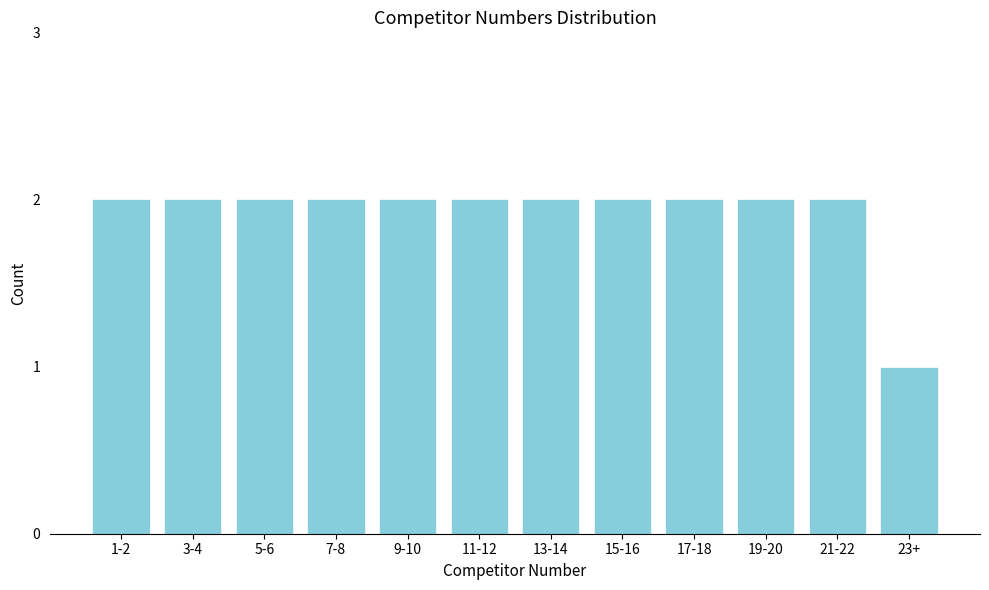

Reading left to right, list all the values displayed in this chart.

1-2=2	3-4=2	5-6=2	7-8=2	9-10=2	11-12=2	13-14=2	15-16=2	17-18=2	19-20=2	21-22=2	23+=1